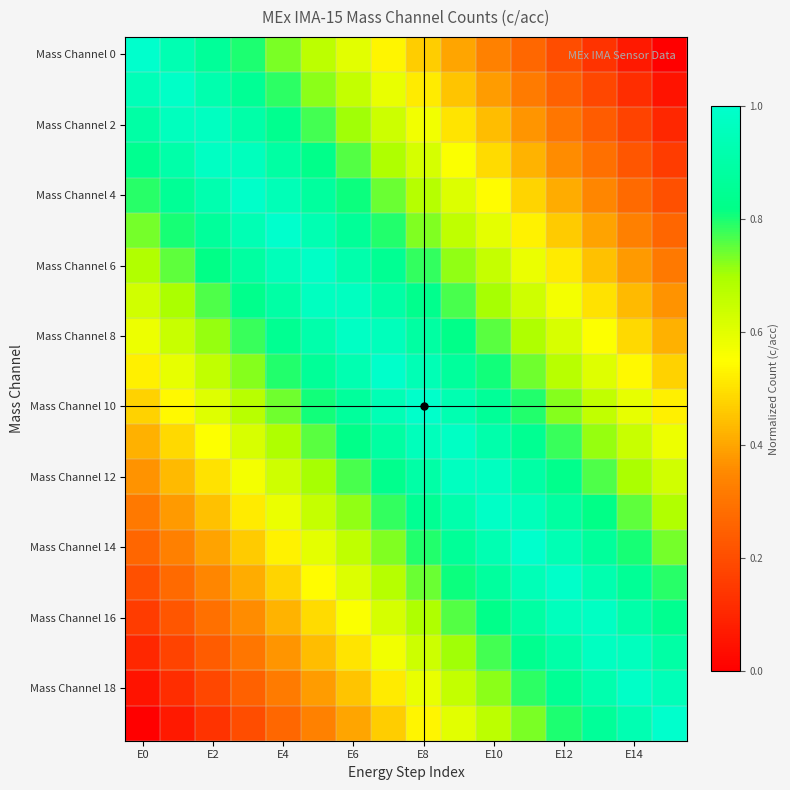

Count the number of categories in the chart.

16